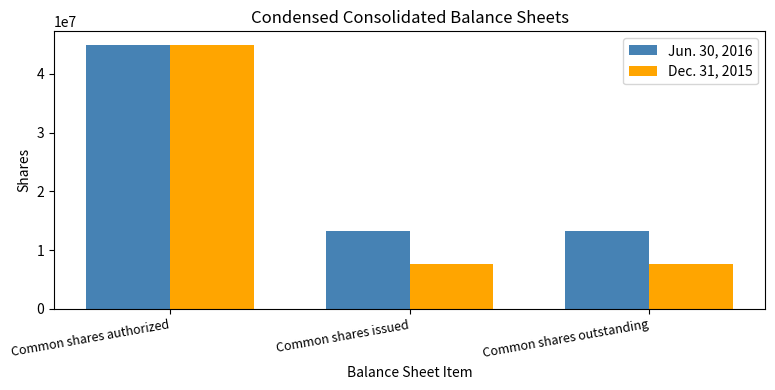

True or false: Dec. 31, 2015 has a value of 7565000 at Common shares issued.

True